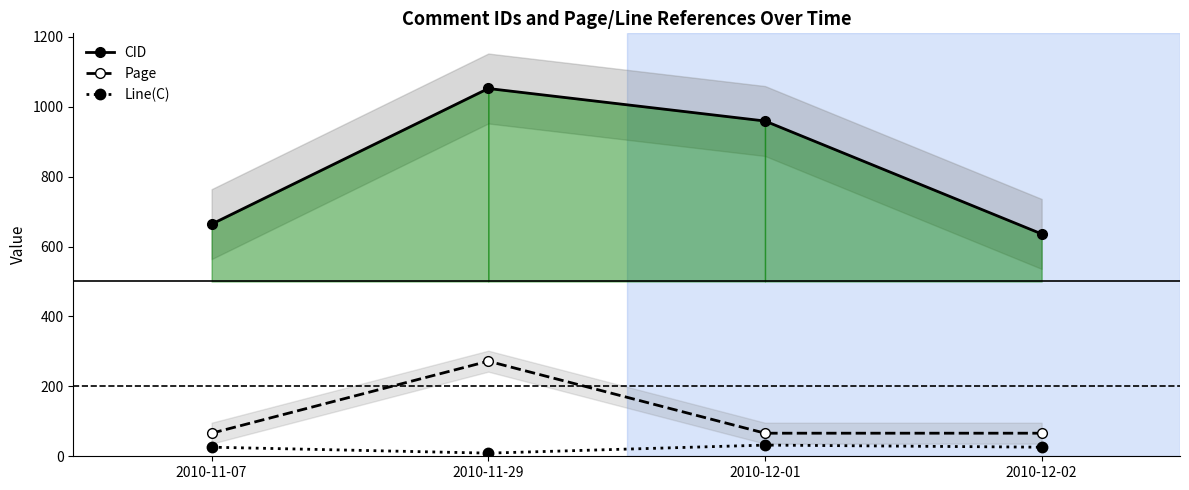

Where is the first local maximum for CID?

2010-11-29